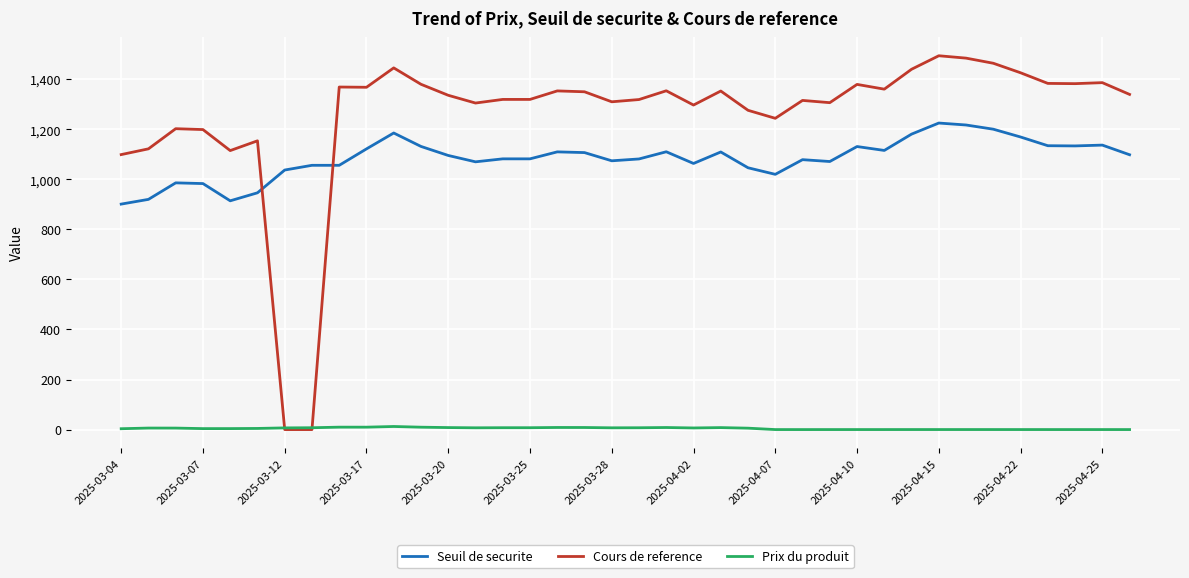

Which series has the largest total across all categories?

Cours de reference